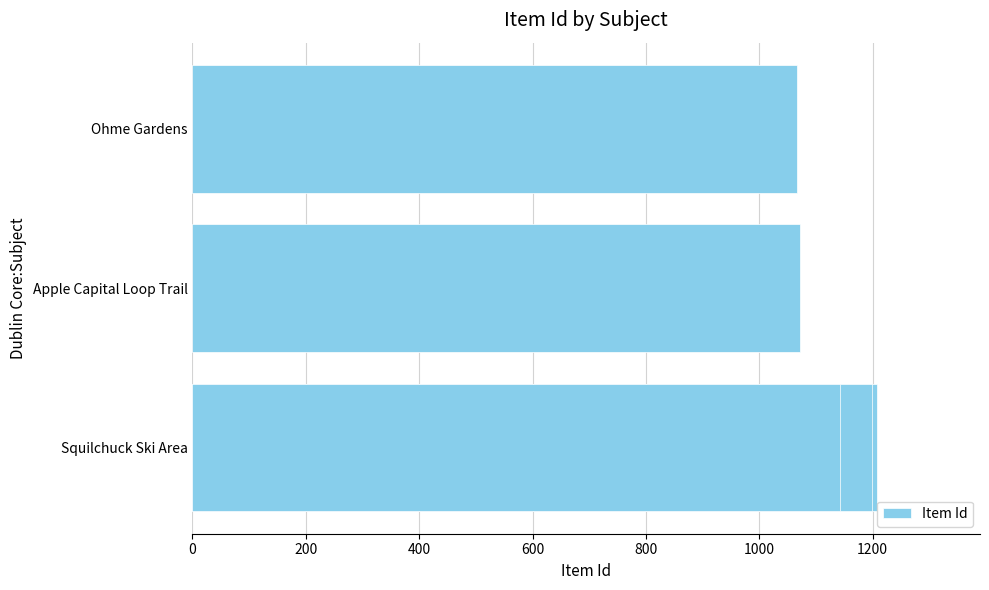

Reading right to left, transcribe all the data shown in this chart.

1066	1072	1143	1199	1208